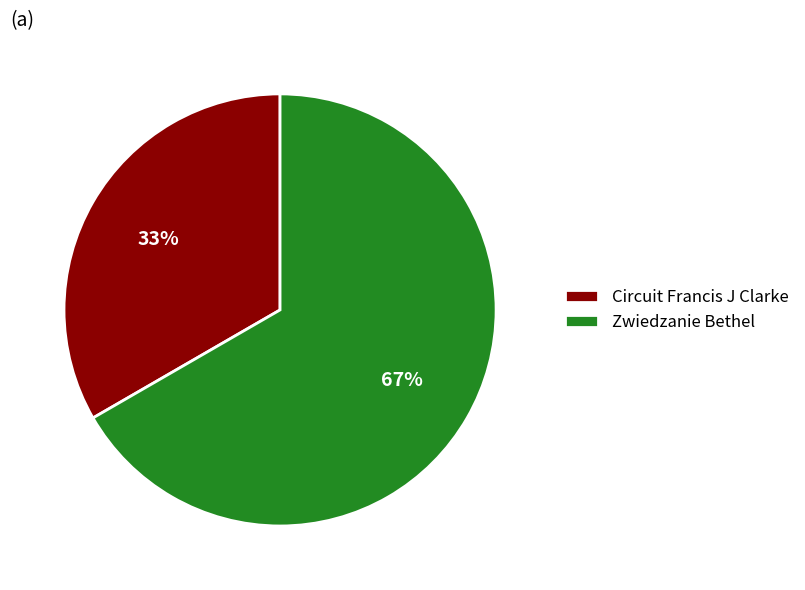

Which has a higher value, Zwiedzanie Bethel or Circuit Francis J Clarke?

Zwiedzanie Bethel